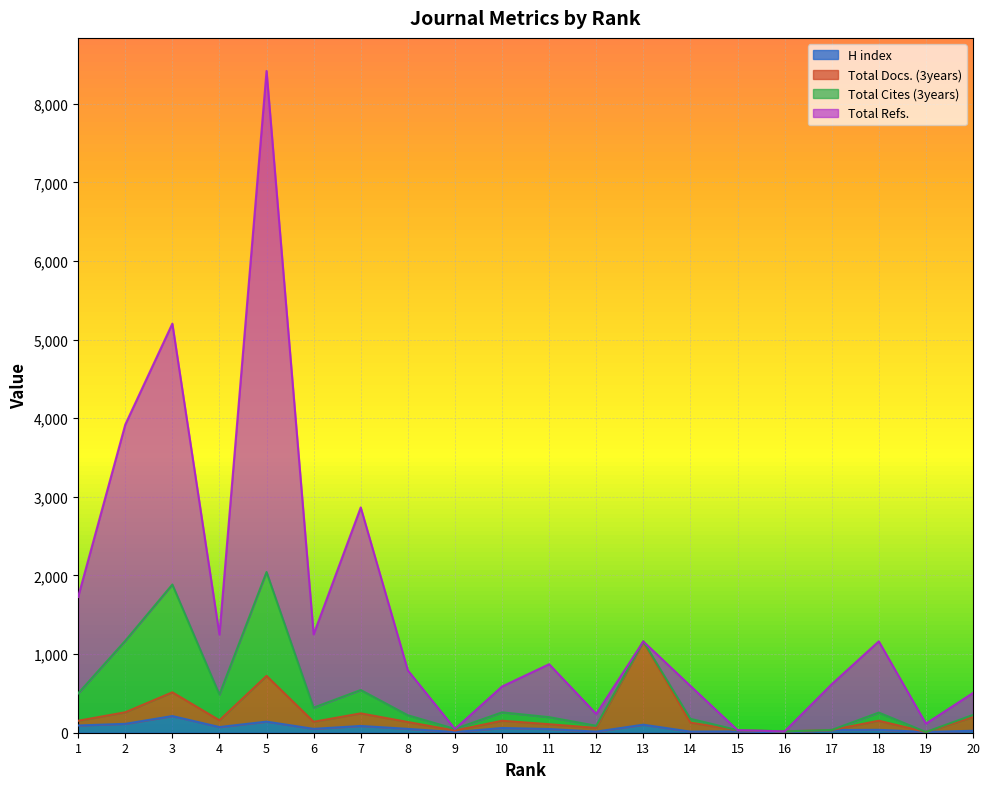

Where is H index nearest to the value 106?

13